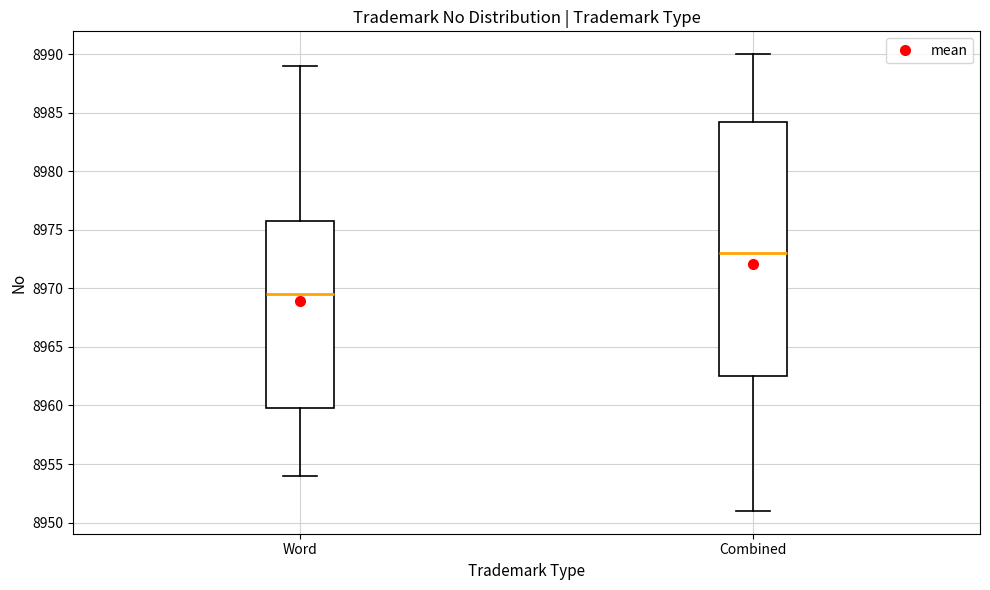

Reading left to right, transcribe this box plot: for each box, give where its median line is, the range the box spans, and where its two whiskers end, as read against the y-axis. The values are not printed on the chart, so give them approximately, as read against the axis.

Word: median 8969.5, box 8960.0 to 8976.0, whiskers 8954.0 to 8989.0
Combined: median 8973.0, box 8962.5 to 8984.5, whiskers 8951.0 to 8990.0